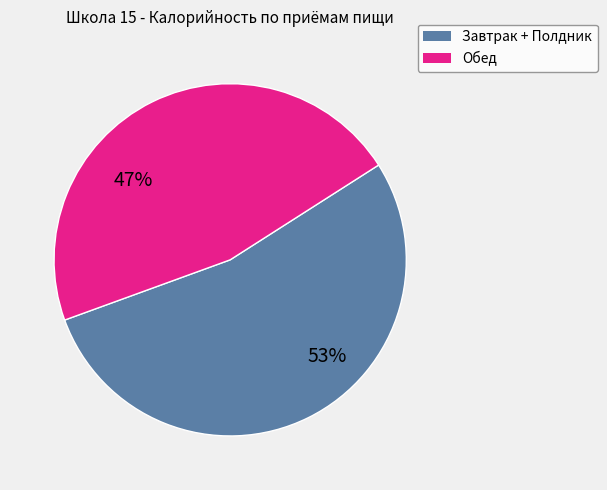

Which slice is the largest?

Завтрак + Полдник